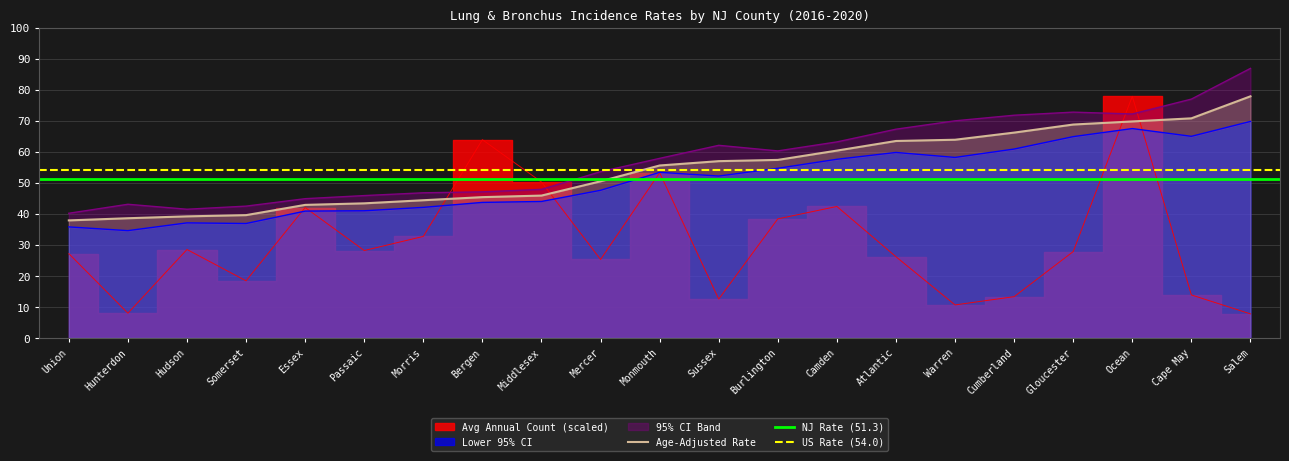

Does the chart have visible grid lines?

Yes